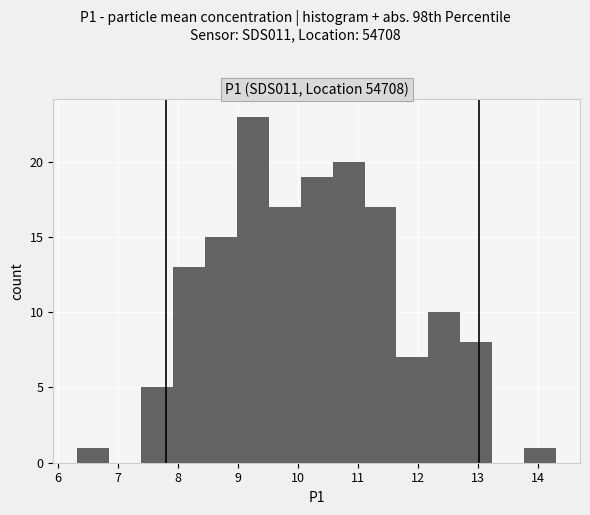

What is the height of the bar covering 7.4 to 7.9 on the x-axis? Neither the bar edges nor the heights are printed on the chart, so give them approximately, as read against the axes.

5